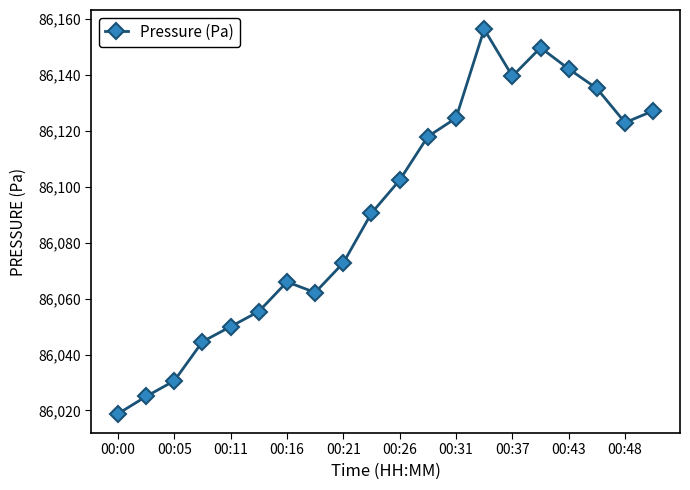

What is the minimum value shown in the chart?

86018.8